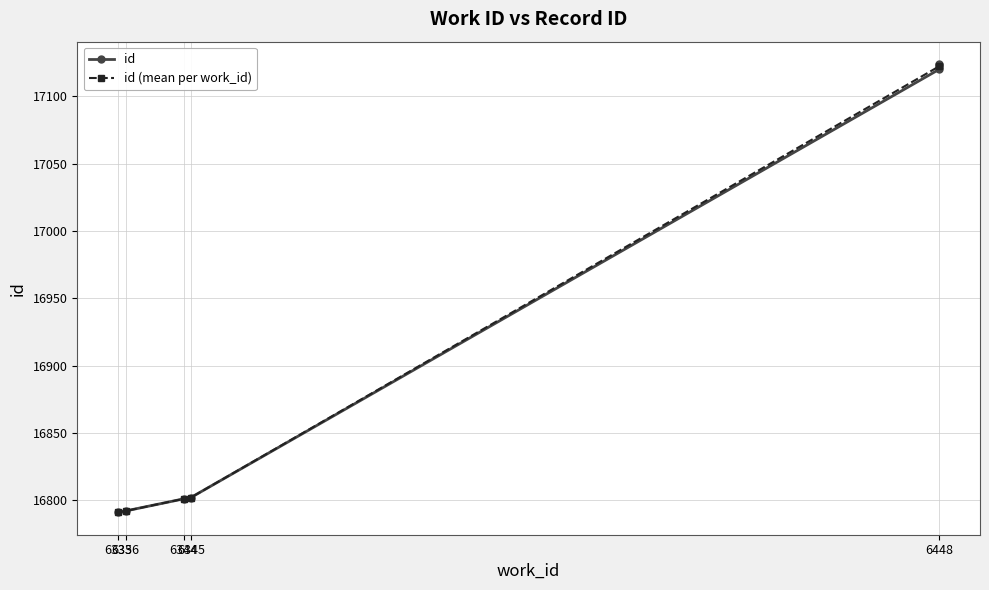

Between 6448 and 6335, which is larger?

6448